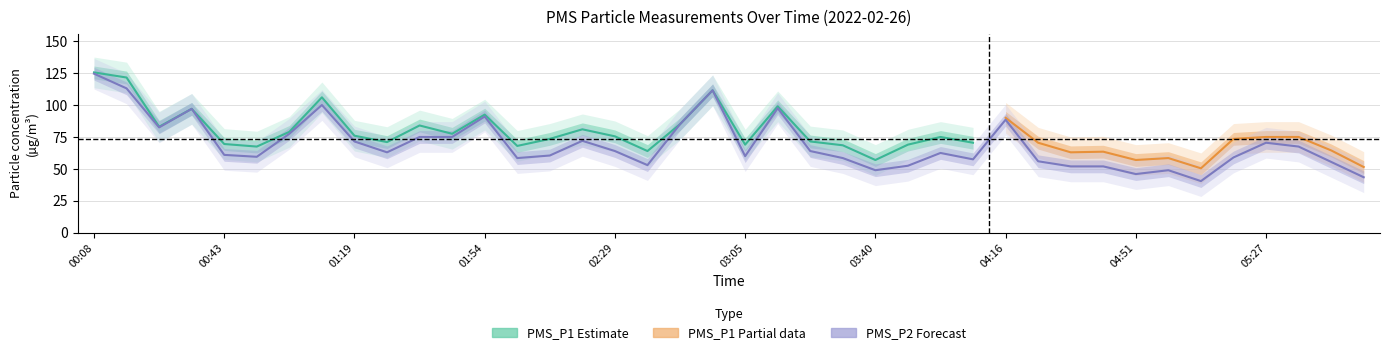

Is it true that the value at 03:40 is 85.7?

False